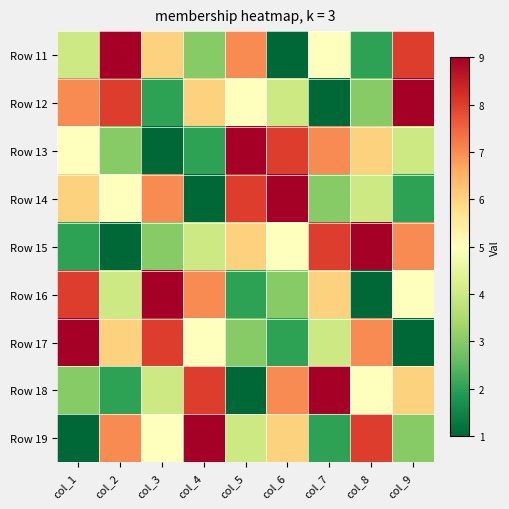

Count the number of categories in the chart.

9